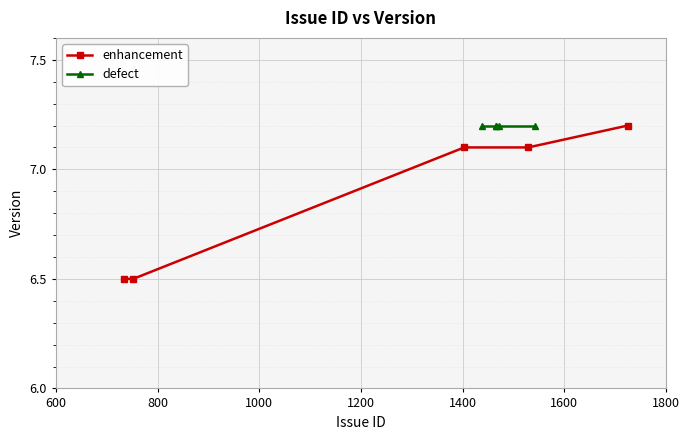

What is the maximum value for defect?

7.2